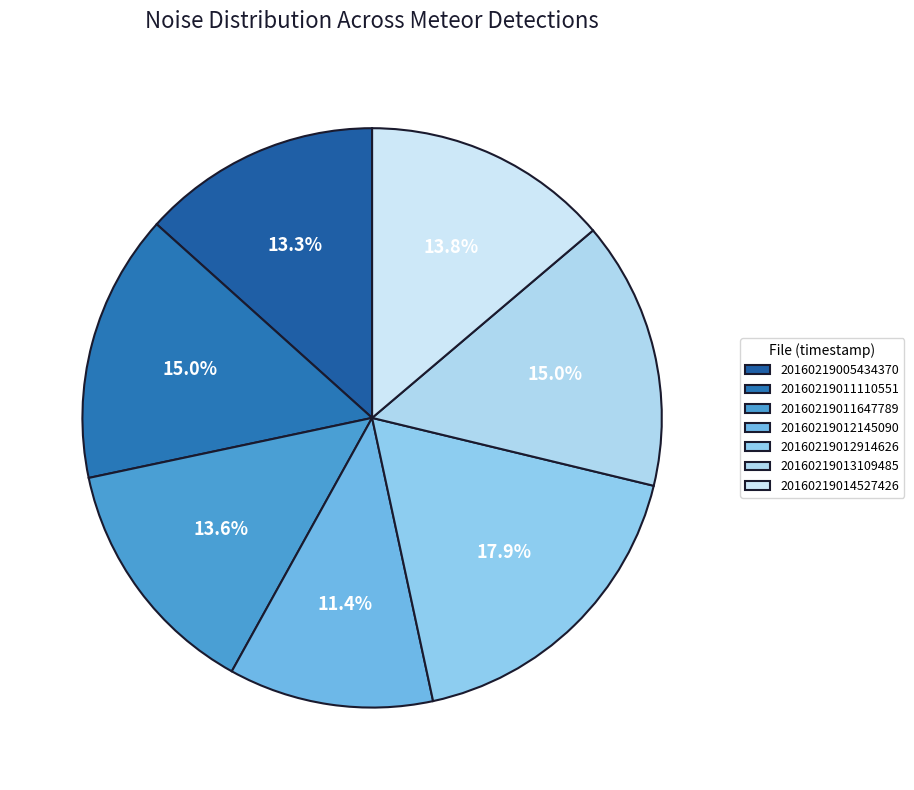

Is there a majority slice in this chart?

No